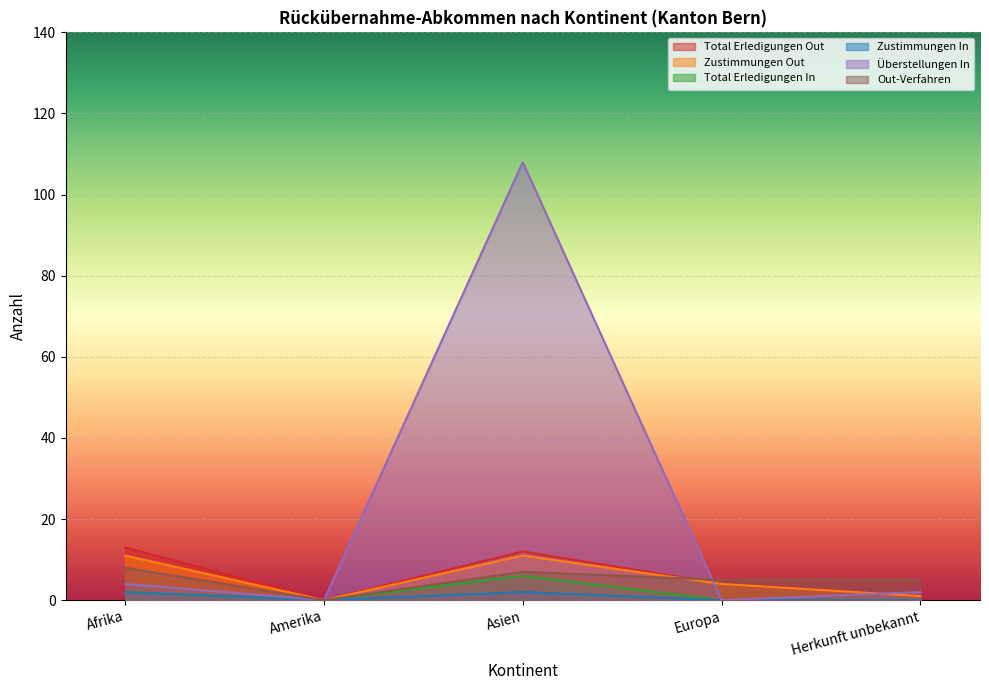

Which series has the widest spread of values?

Überstellungen In